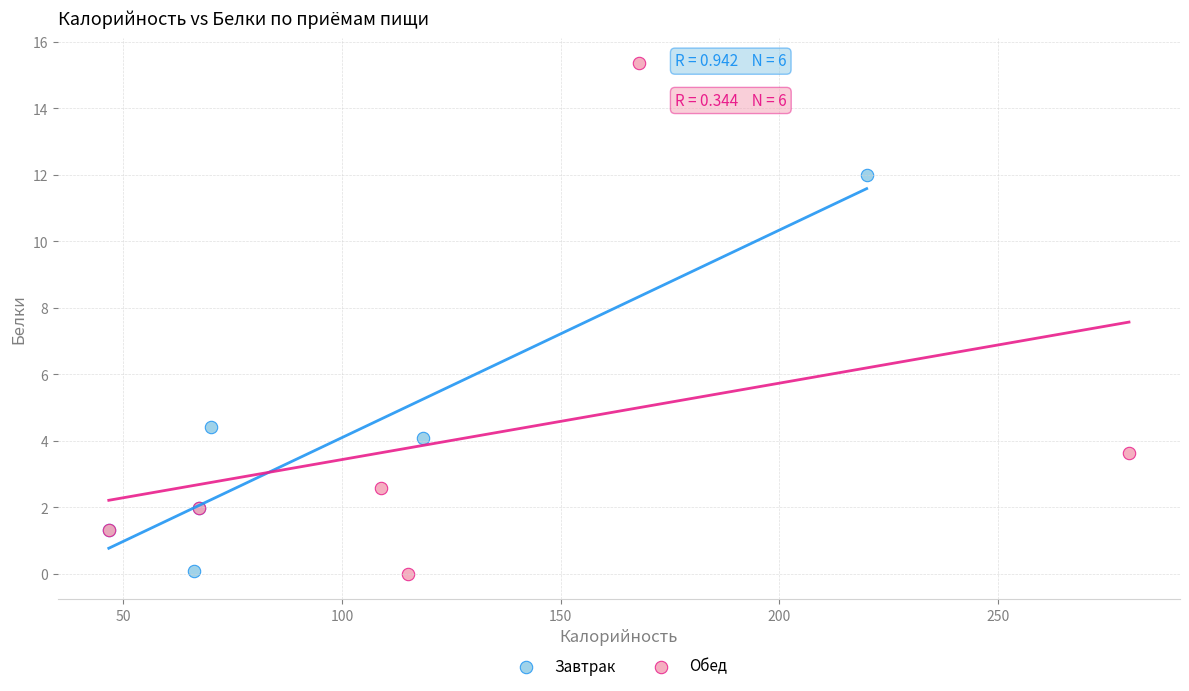

Which series contains the highest Y value?

Обед